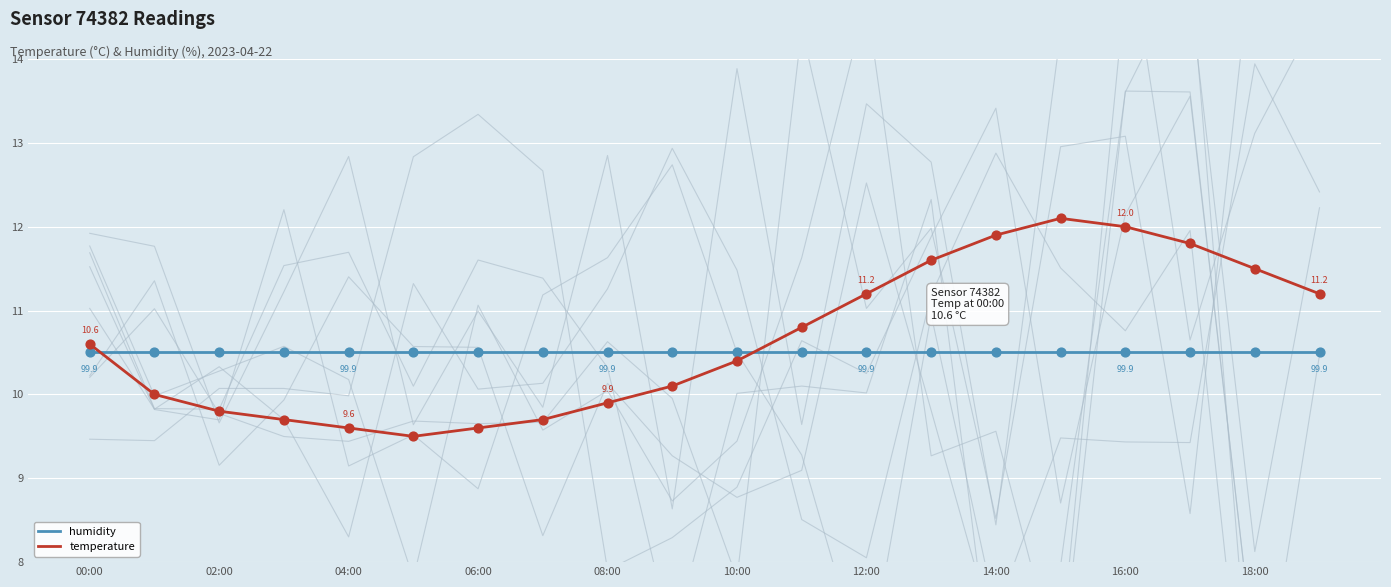

What are all the series names shown in the legend?

humidity, temperature